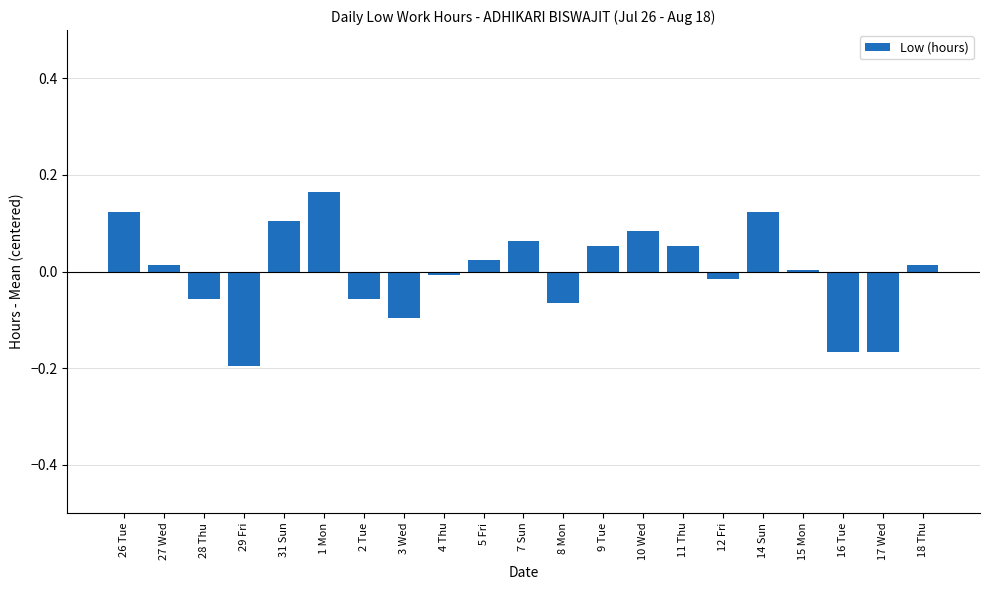

True or false: the data shows -0.0 at 12 Fri.

True